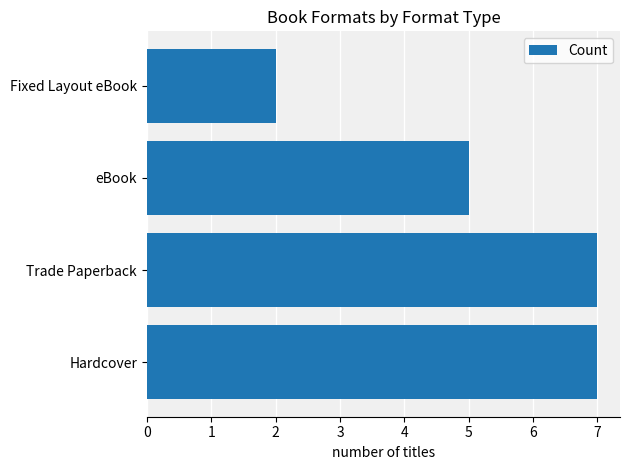

True or false: the data shows 5 at Hardcover.

False